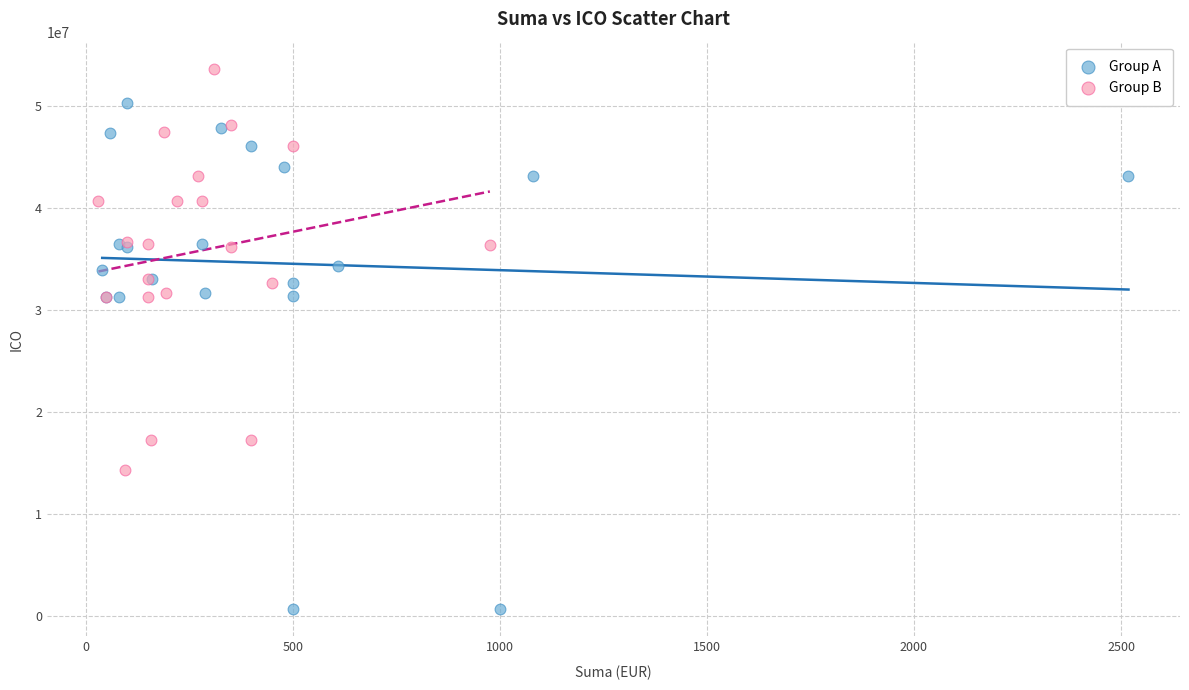

Which series contains the lowest Y value?

Group A